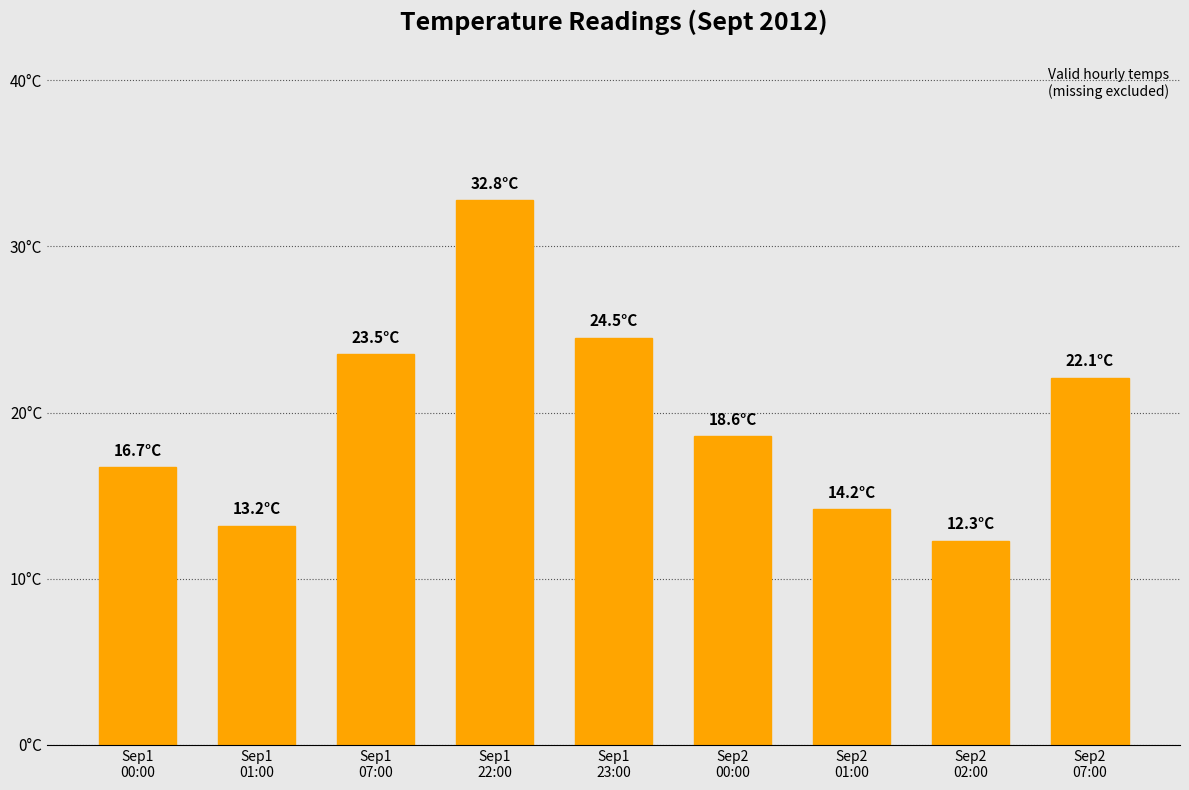

What value does the data have at Sep2
02:00?

12.3